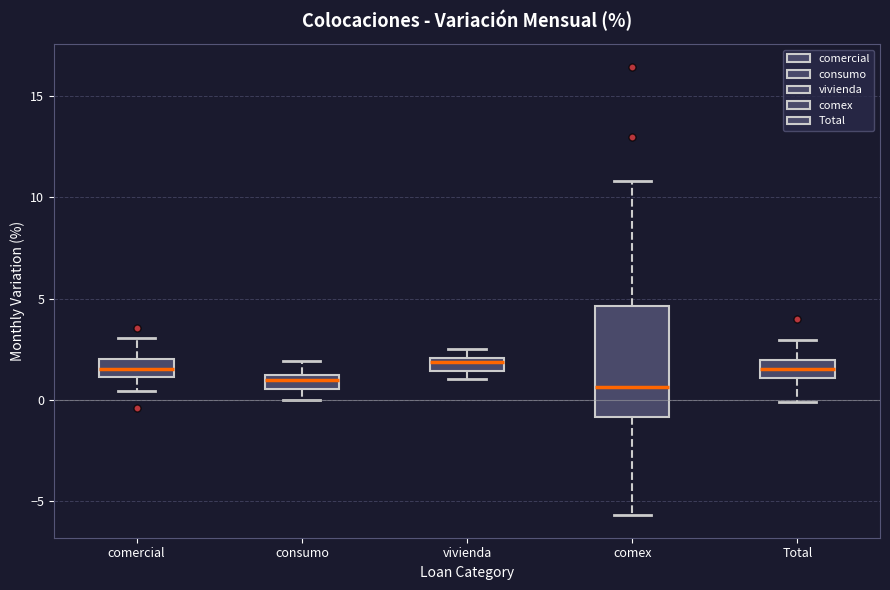

Where is the upper edge of the box for consumo on the y-axis? The values are not printed on the chart, so give them approximately, as read against the axis.

1.0